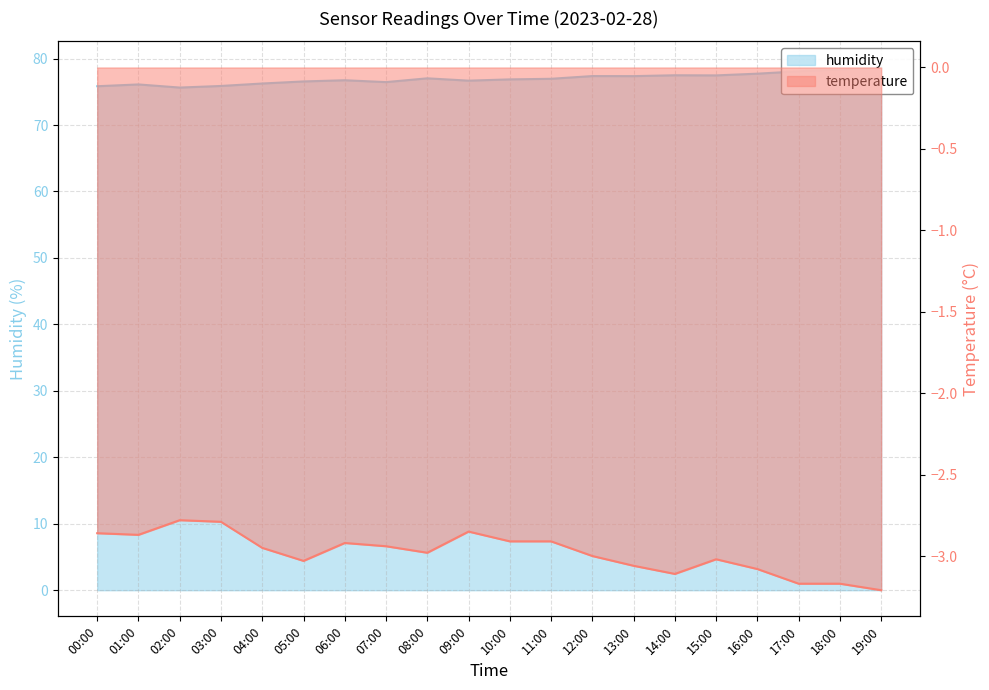

True or false: temperature and humidity intersect in this chart.

False